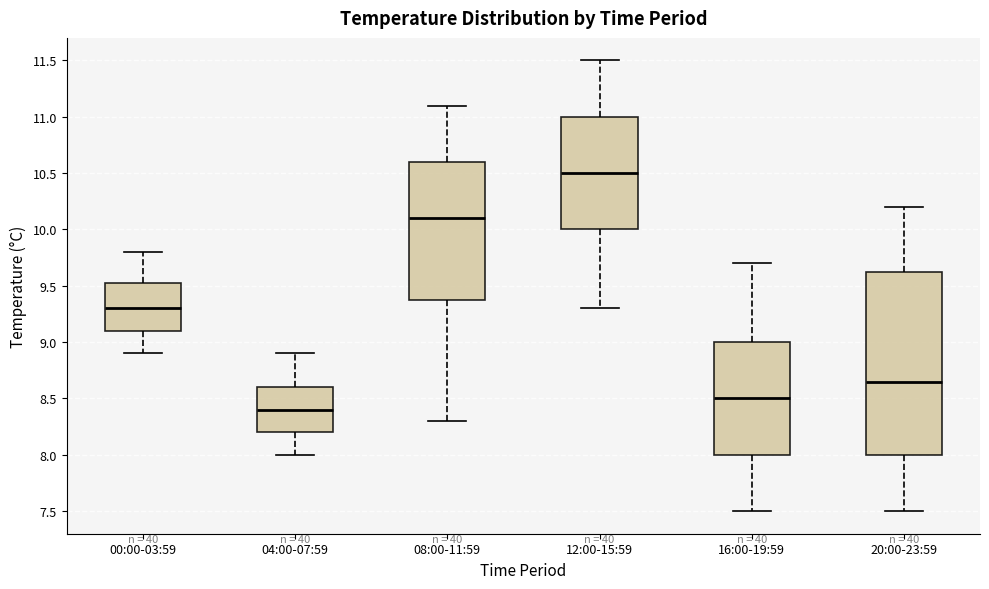

Reading left to right, transcribe this box plot: for each box, give where its median line is, the range the box spans, and where its two whiskers end, as read against the y-axis. The values are not printed on the chart, so give them approximately, as read against the axis.

00:00-03:59: median 9.30, box 9.10 to 9.55, whiskers 8.90 to 9.80
04:00-07:59: median 8.40, box 8.20 to 8.60, whiskers 8.00 to 8.90
08:00-11:59: median 10.10, box 9.40 to 10.60, whiskers 8.30 to 11.10
12:00-15:59: median 10.50, box 10.00 to 11.00, whiskers 9.30 to 11.50
16:00-19:59: median 8.50, box 8.00 to 9.00, whiskers 7.50 to 9.70
20:00-23:59: median 8.65, box 8.00 to 9.65, whiskers 7.50 to 10.20